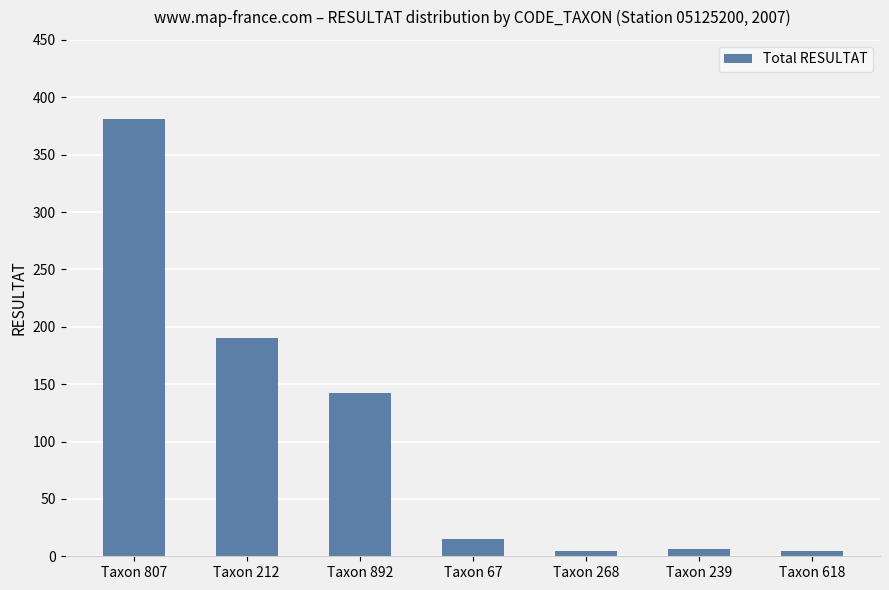

At which category does the chart reach its peak across all series?

Taxon 807